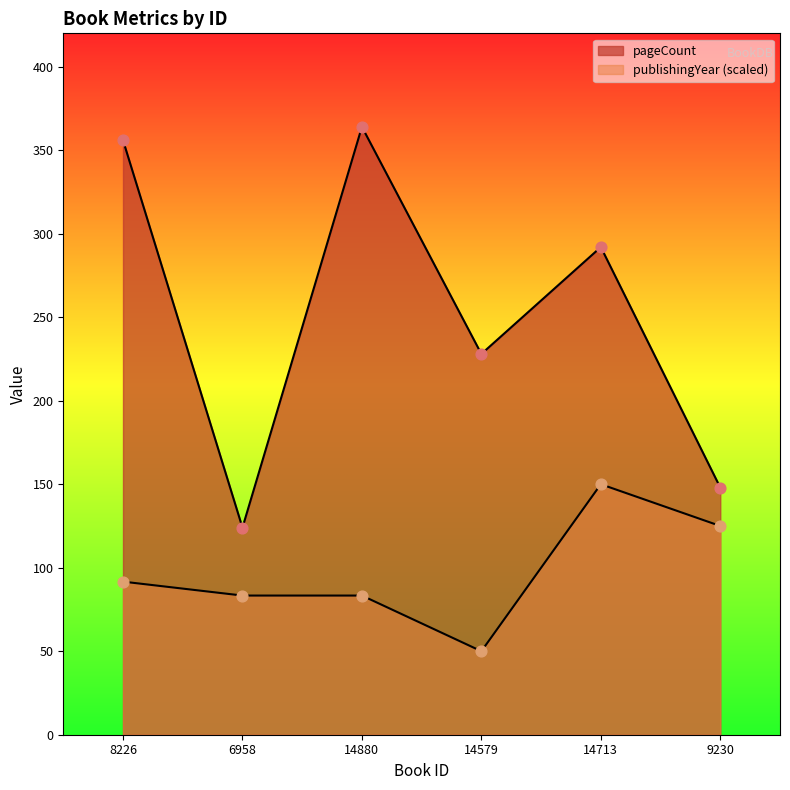

Is the value of publishingYear at 14579 greater than the value of pageCount at 14713?

No